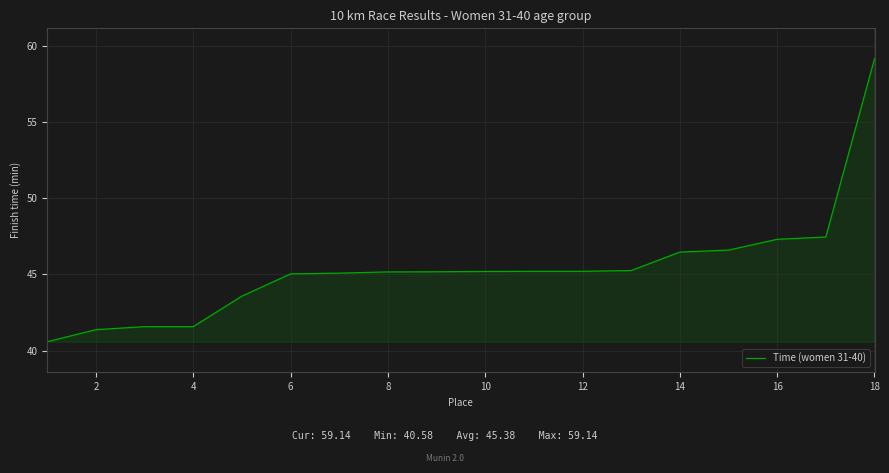

What is the minimum value shown in the chart?

40.6